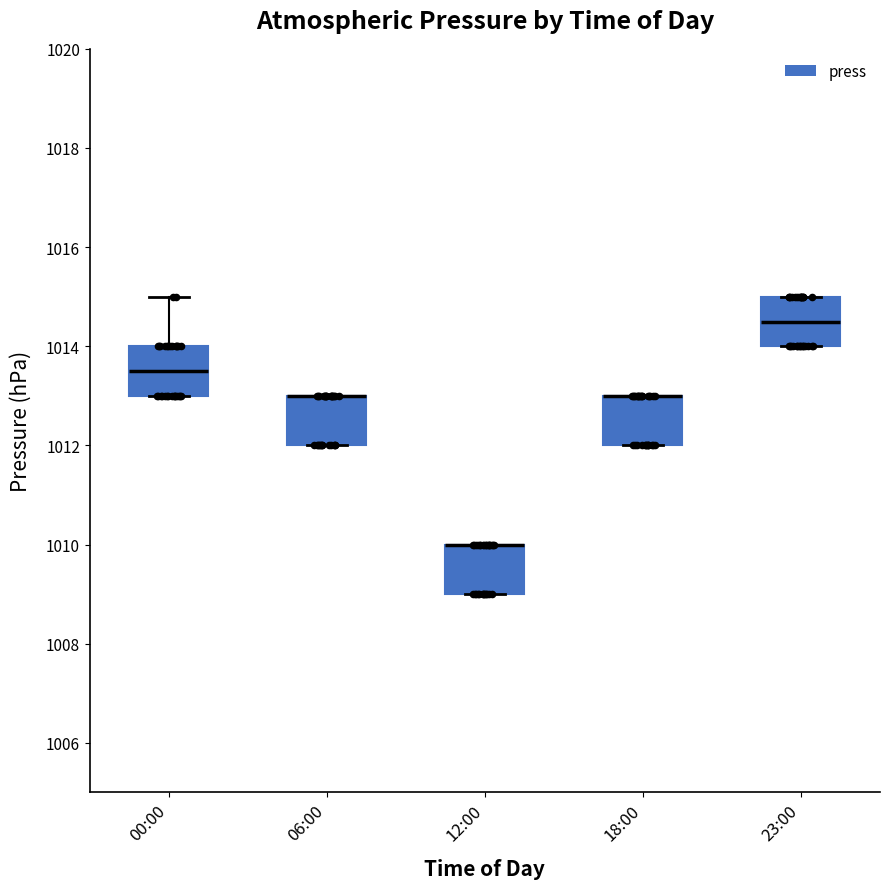

Reading left to right, read every box against the y-axis: the position of its median line, the range the box covers, and the ends of its whiskers. The values are not printed on the chart, so give them approximately, as read against the axis.

00:00: median 1013.6, box 1013.0 to 1014.0, whiskers 1013.0 to 1015.0
06:00: median 1013.0 (drawn on the box's upper edge), box 1012.0 to 1013.0, whiskers 1012.0 to 1013.0
12:00: median 1010.0 (drawn on the box's upper edge), box 1009.0 to 1010.0, whiskers 1009.0 to 1010.0
18:00: median 1013.0 (drawn on the box's upper edge), box 1012.0 to 1013.0, whiskers 1012.0 to 1013.0
23:00: median 1014.6, box 1014.0 to 1015.0, whiskers 1014.0 to 1015.0